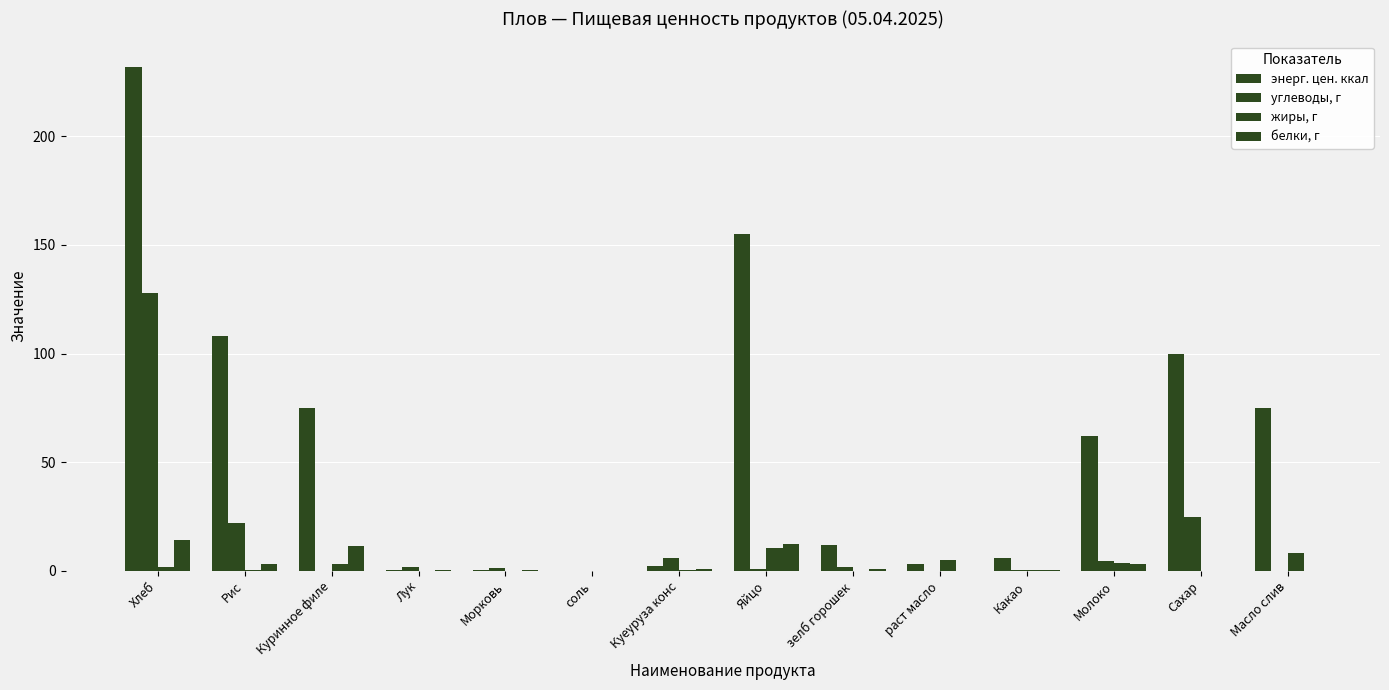

How many groups of bars are there?

14